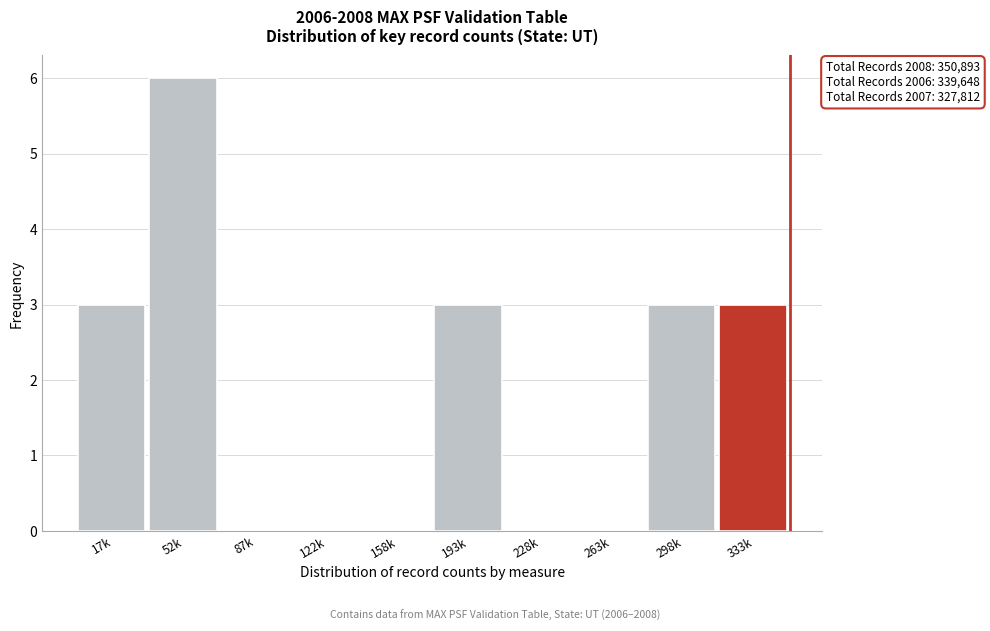

Reading left to right, list all the values displayed in this chart.

17k=3	52k=6	87k=0	122k=0	158k=0	193k=3	228k=0	263k=0	298k=3	333k=3